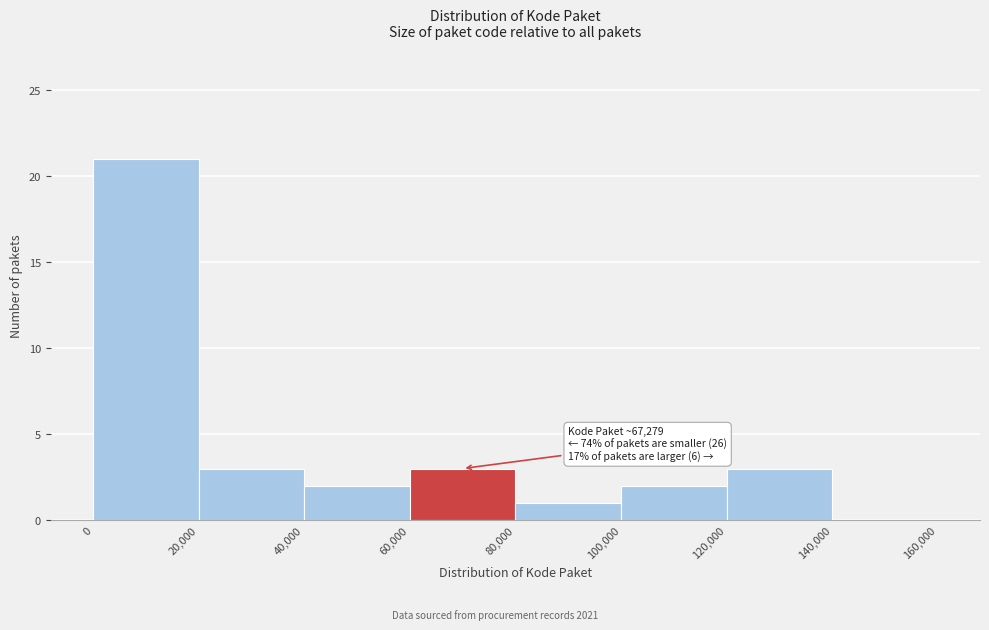

Over which range of the x-axis is the bar tallest?

0 to 20,000